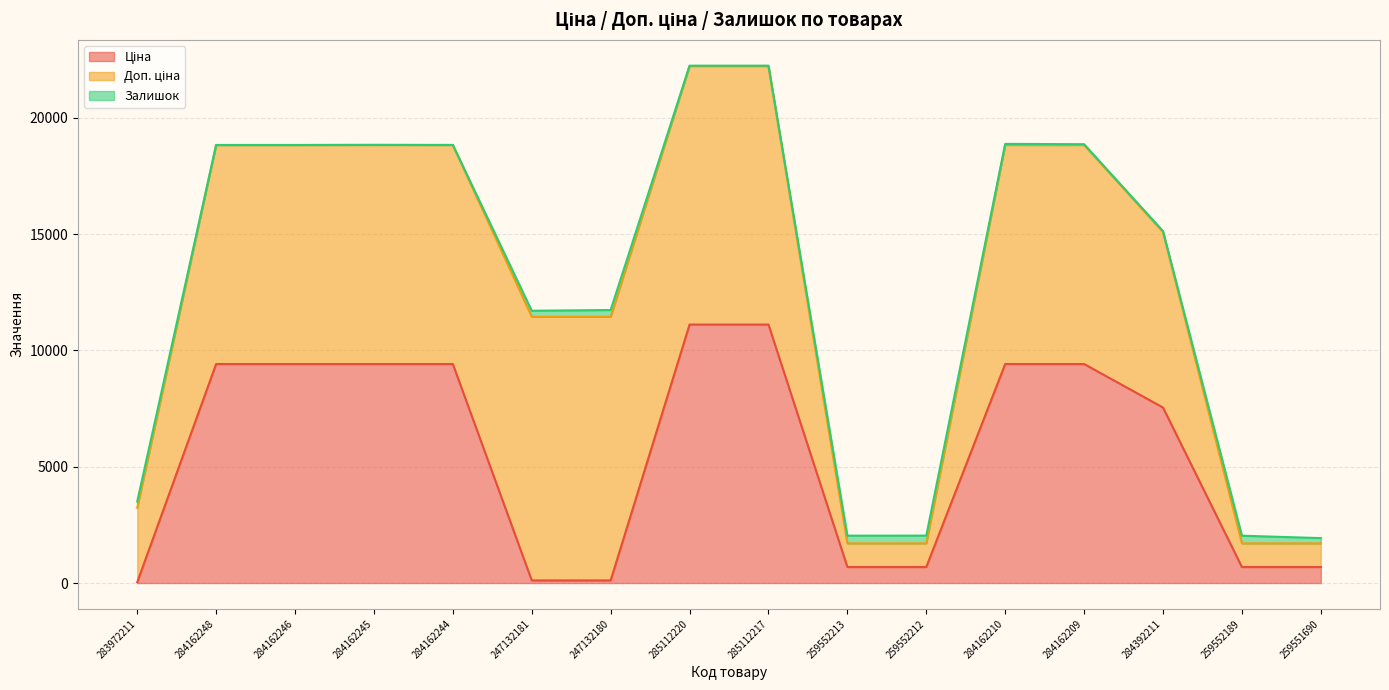

Reading left to right, transcribe all the data shown in this chart.

Ціна: 283972211=32.0	284162248=9416.9	284162246=9416.9	284162245=9416.9	284162244=9416.9	247132181=113.3	247132180=113.3	285112220=11113.6	285112217=11113.6	259552213=689.1	259552212=689.1	284162210=9416.9	284162209=9416.9	284392211=7545.9	259552189=689.1	259551690=689.1
Доп. ціна: 283972211=3205.0	284162248=9416.9	284162246=9416.9	284162245=9416.9	284162244=9416.9	247132181=11334.0	247132180=11334.0	285112220=11113.6	285112217=11113.6	259552213=1017.8	259552212=1017.8	284162210=9416.9	284162209=9416.9	284392211=7545.9	259552189=1017.8	259551690=1017.8
Залишок: 283972211=264.0	284162248=0.0	284162246=0.0	284162245=7.0	284162244=1.0	247132181=260.0	247132180=290.0	285112220=17.0	285112217=17.0	259552213=330.0	259552212=333.0	284162210=48.0	284162209=34.0	284392211=39.0	259552189=329.0	259551690=225.0